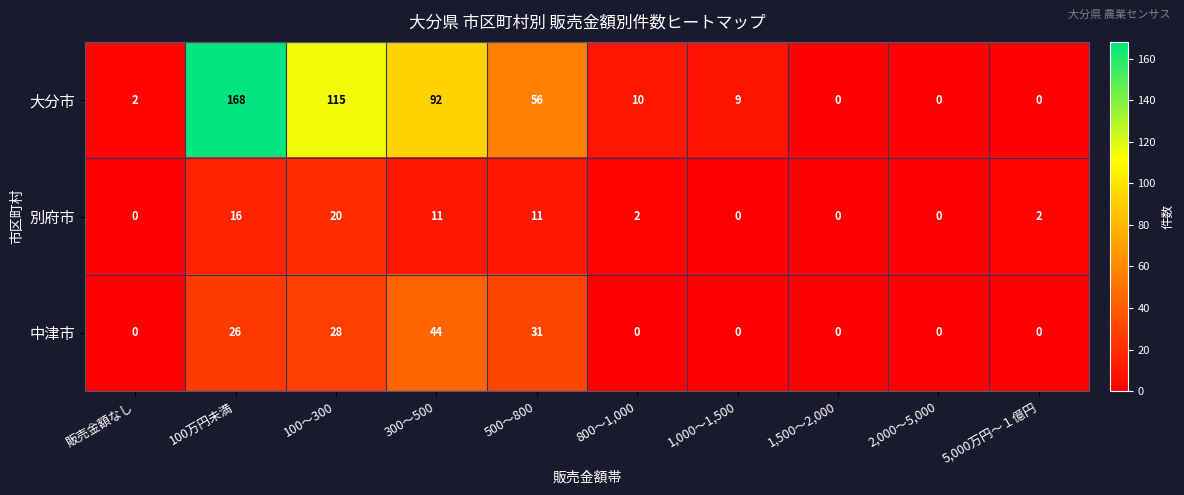

List the series in order of their overall mean, lowest first.

別府市, 中津市, 大分市